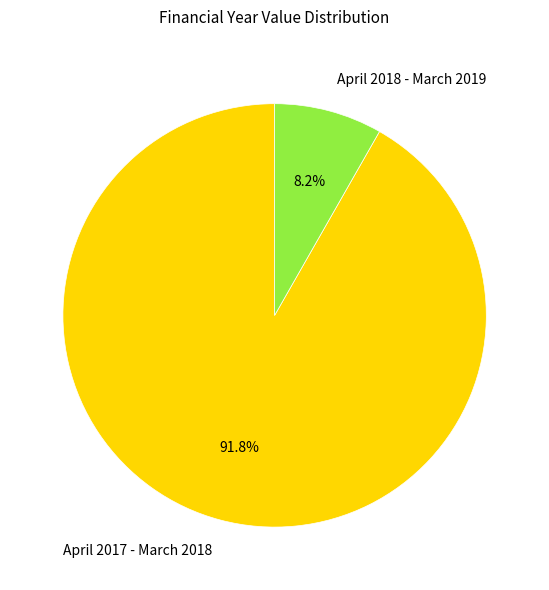

The April 2017 - March 2018 slice represents 92% of the pie. True or false?

True